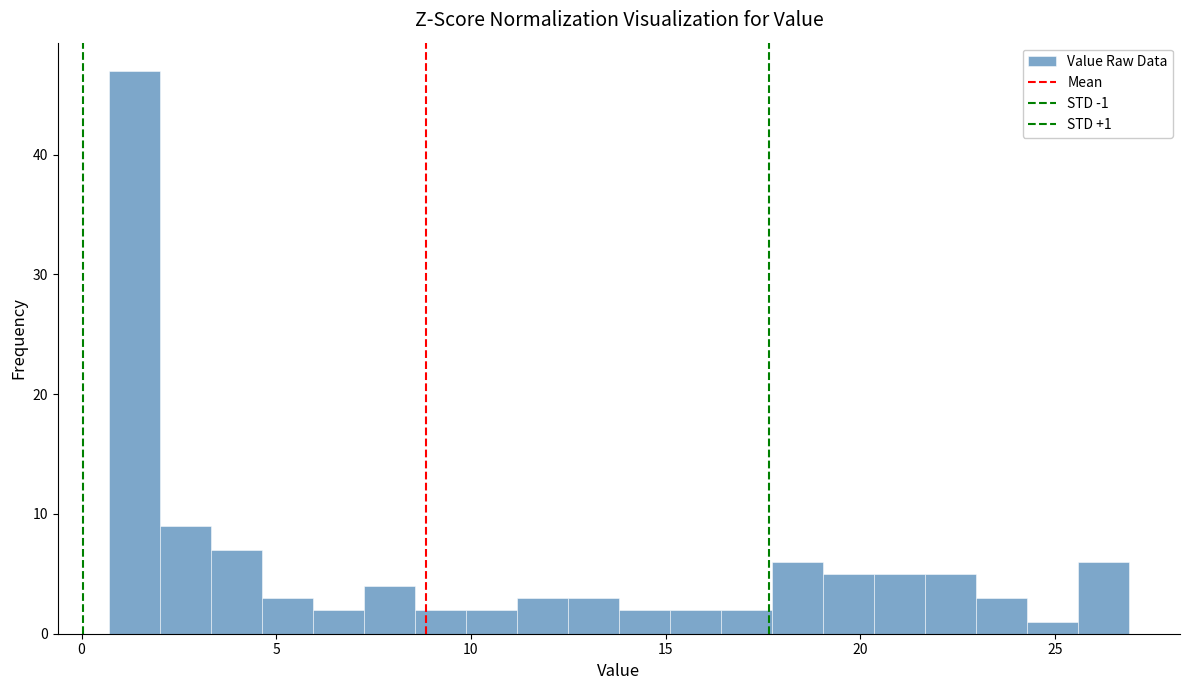

Read against the x-axis, roughly where is the centre of the tallest bar?

1.5